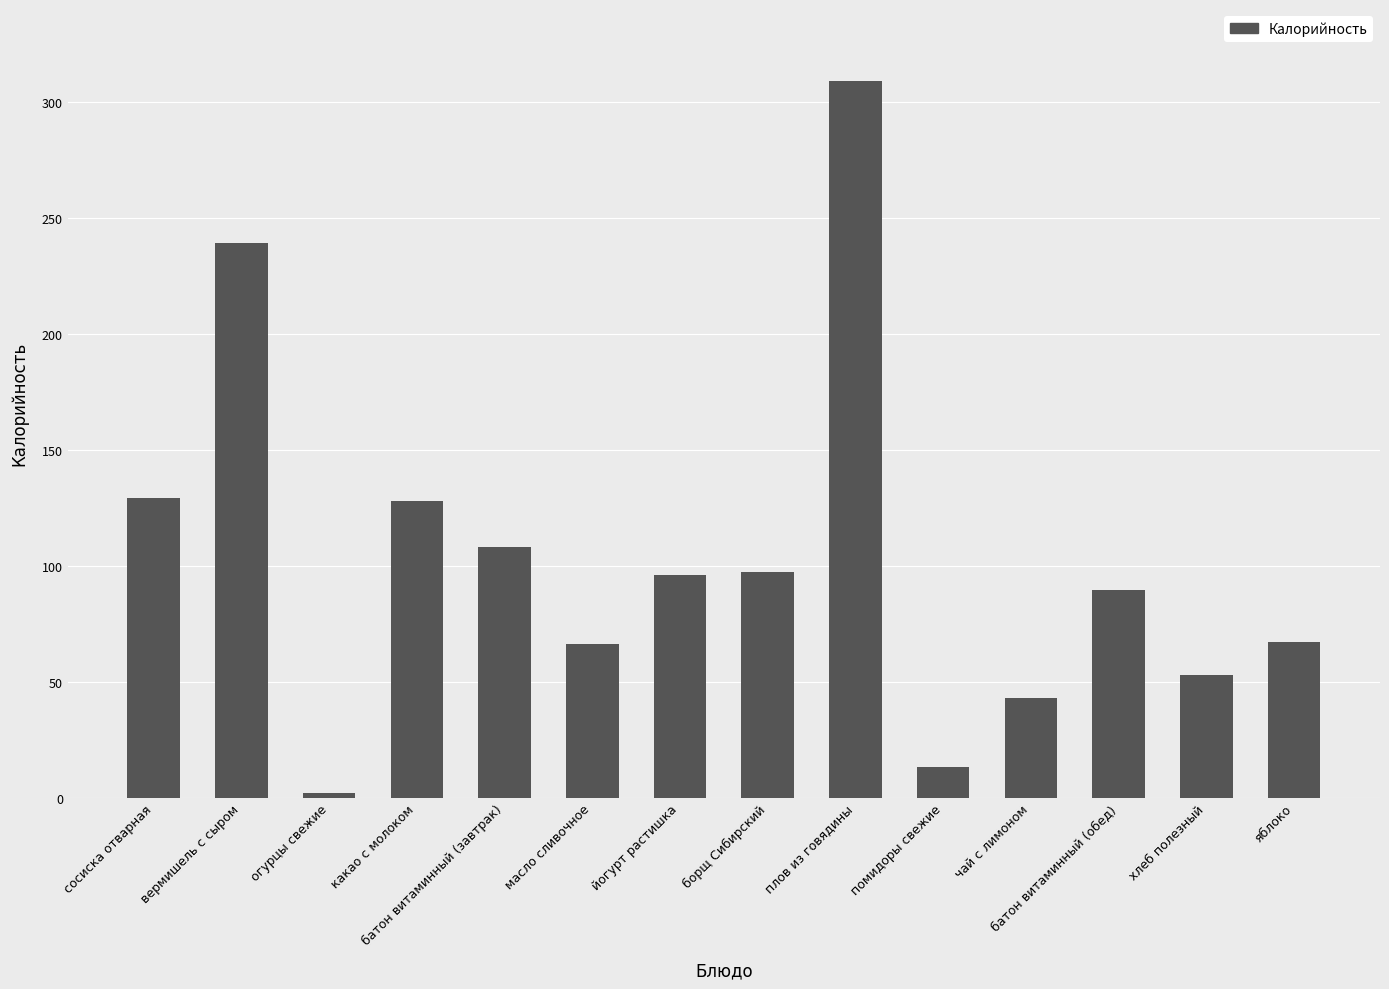

Are the bars horizontal?

No